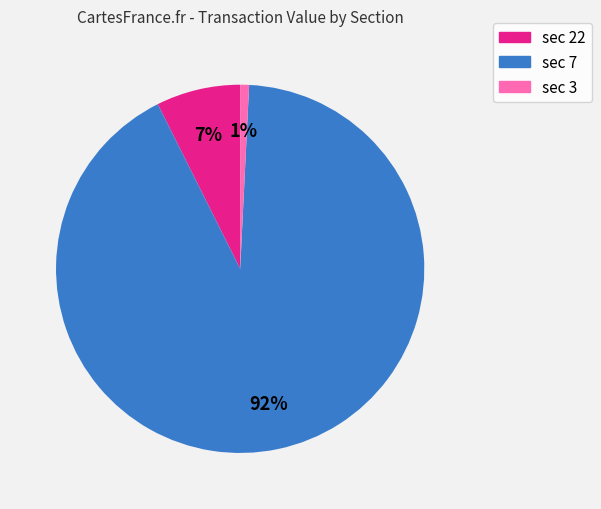

Is there a majority slice in this chart?

Yes